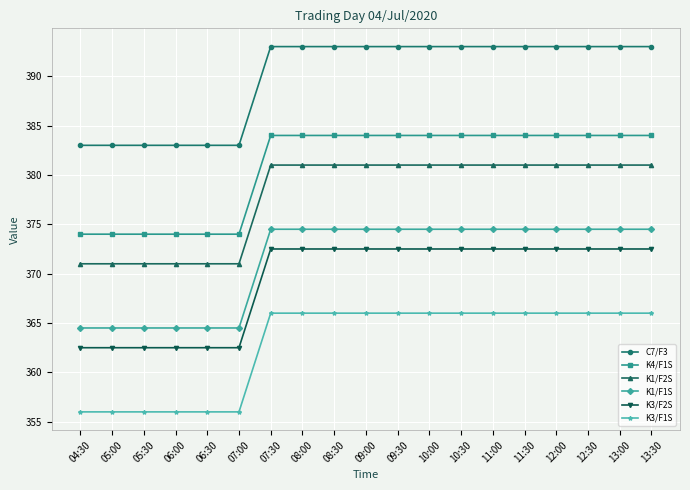

The K1/F2S series shows 381.0 at 10:30. True or false?

True